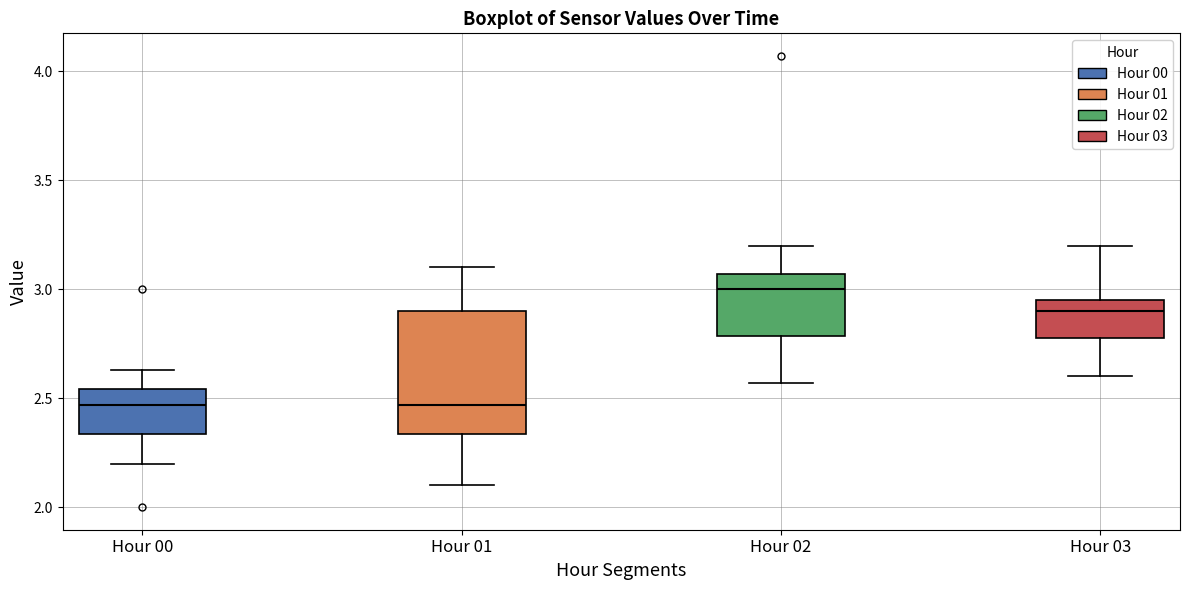

Where does the upper whisker of the box for Hour 03 end on the y-axis? The values are not printed on the chart, so give them approximately, as read against the axis.

3.20